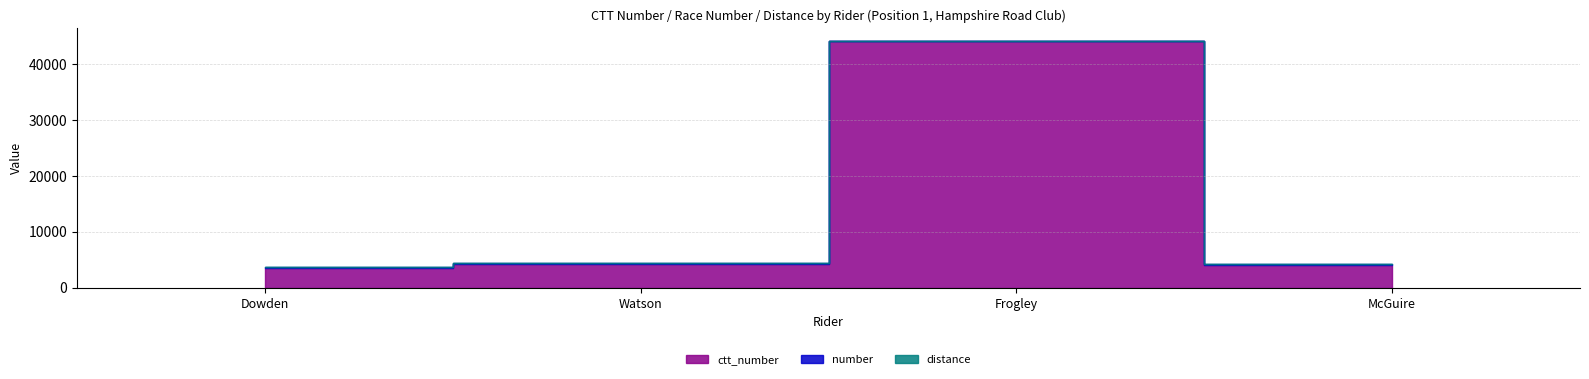

Reading left to right, extract all data points from this chart.

ctt_number: Dowden=3527	Watson=4234	Frogley=44140	McGuire=4051
number: Dowden=97	Watson=97	Frogley=97	McGuire=97
distance: Dowden=0	Watson=0	Frogley=0	McGuire=0